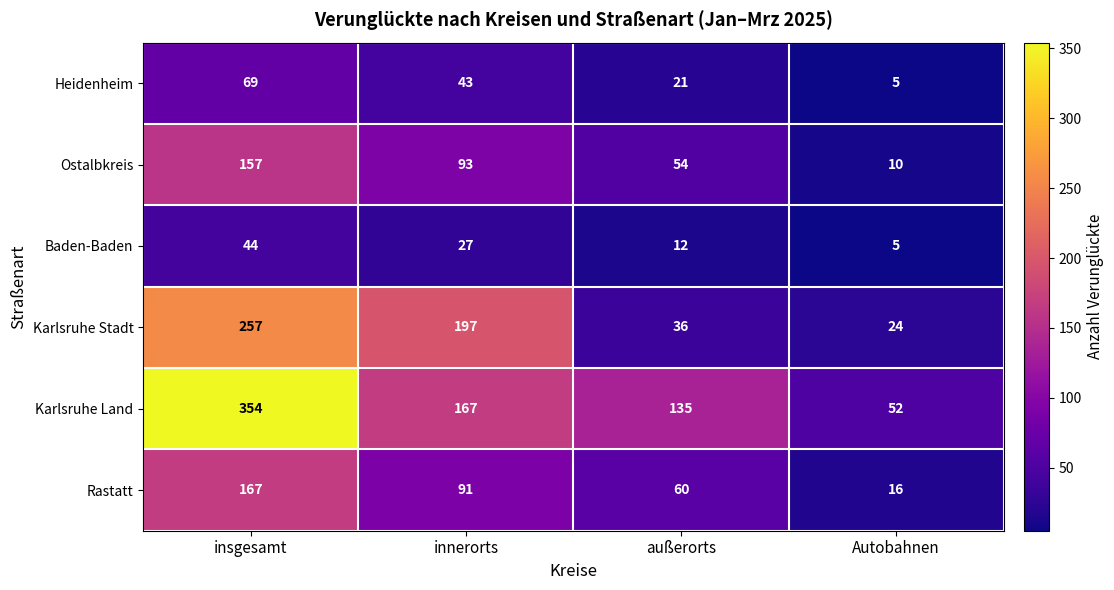

Is it true that Ostalbkreis equals 16 at Autobahnen?

False